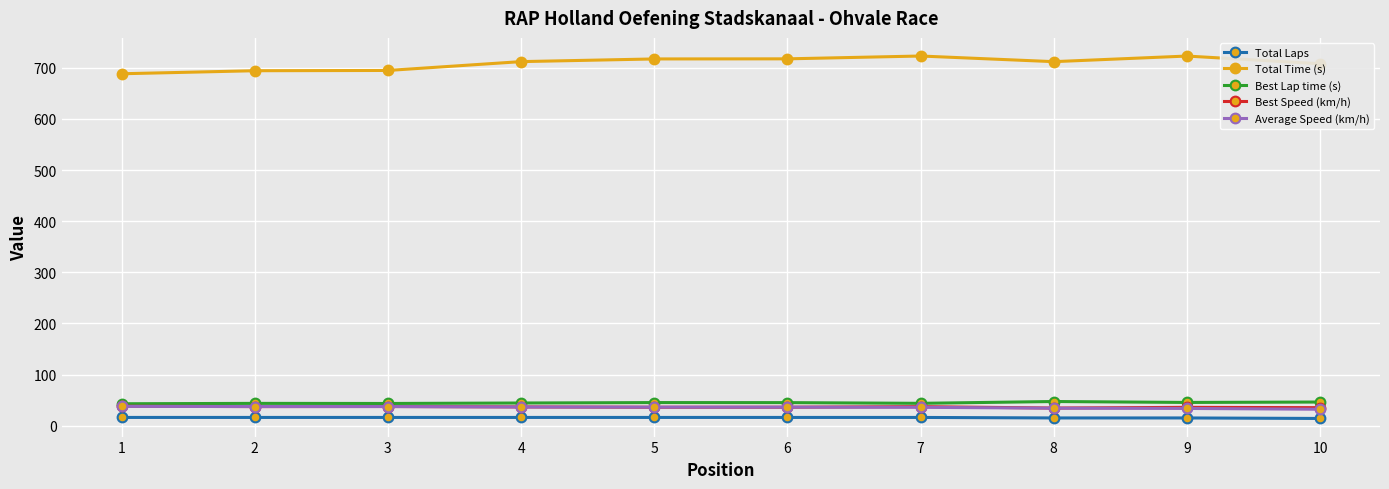

What is the minimum value for Best Speed (km/h)?

34.3